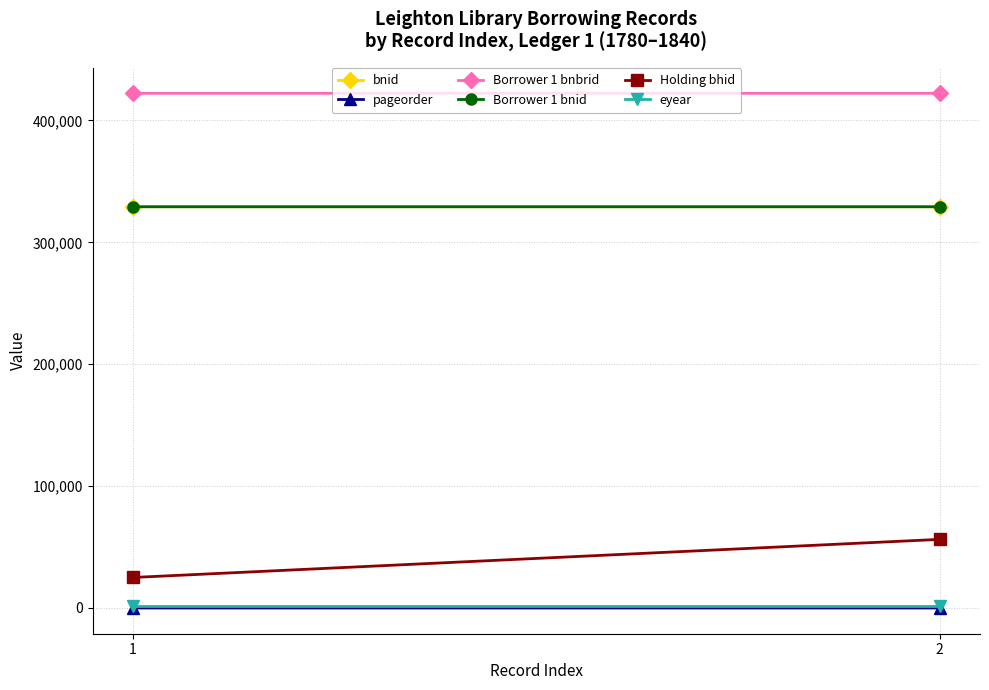

Is this an area chart (filled region under the line)?

No